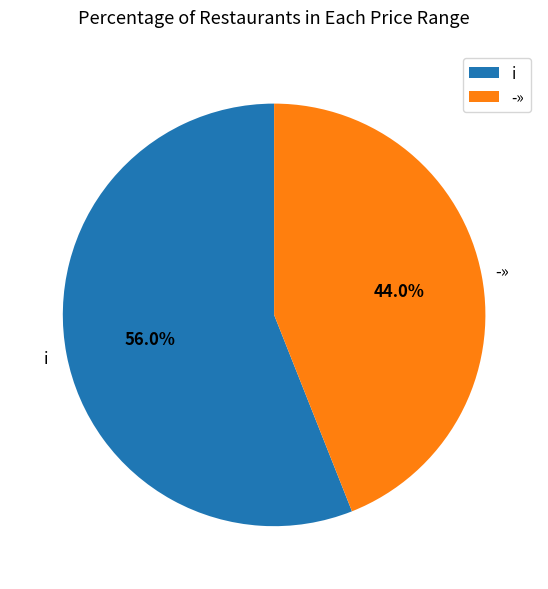

Combined, do ­» and i account for over 50%?

Yes